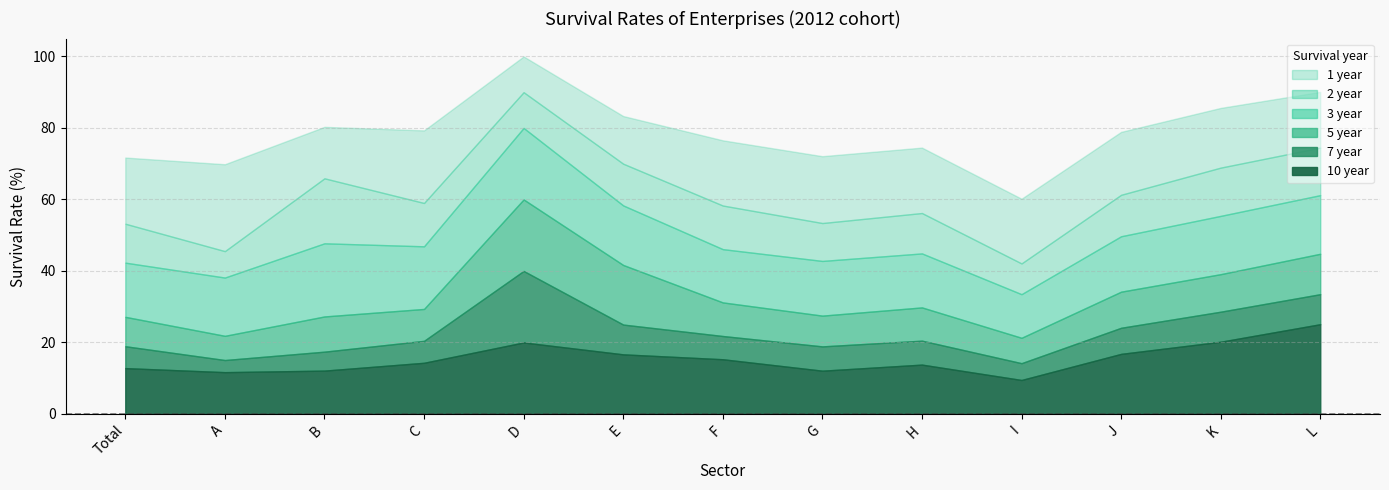

True or false: 7 year has more than 2 interior local peaks.

False